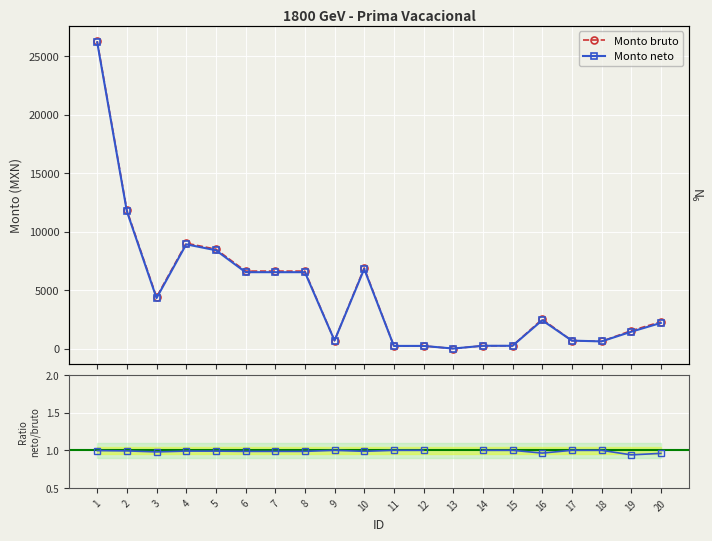

True or false: Ratio neto/bruto and Monto bruto intersect in this chart.

False